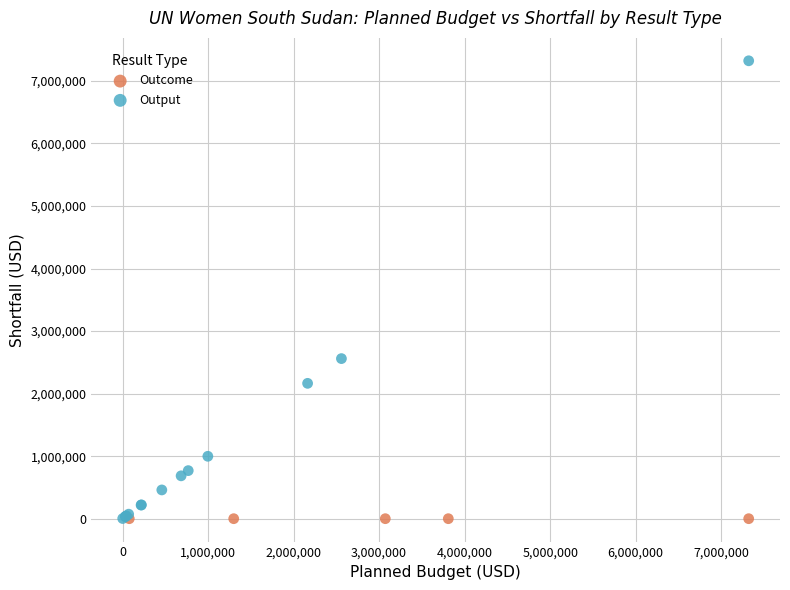

Which series reaches the maximum Y coordinate?

Output